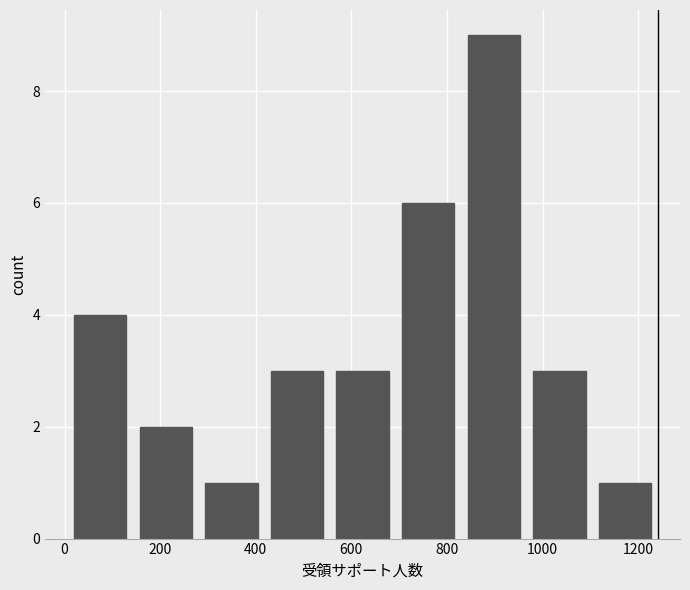

Which range on the x-axis has the tallest bar?

820 to 960